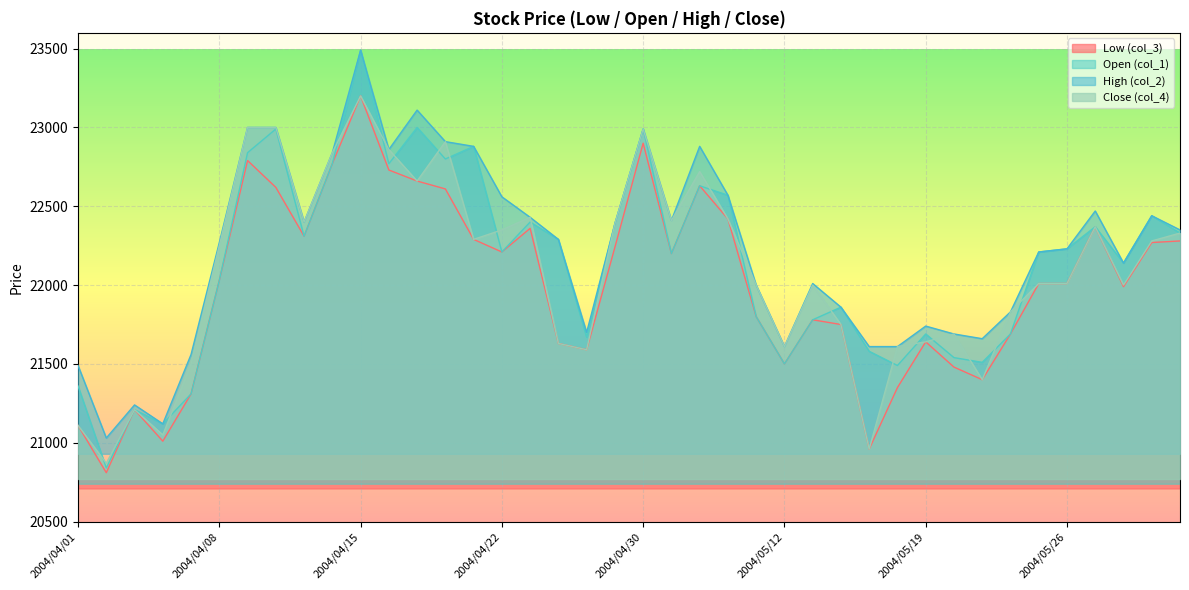

True or false: col_2 and col_1 cross at least once.

False